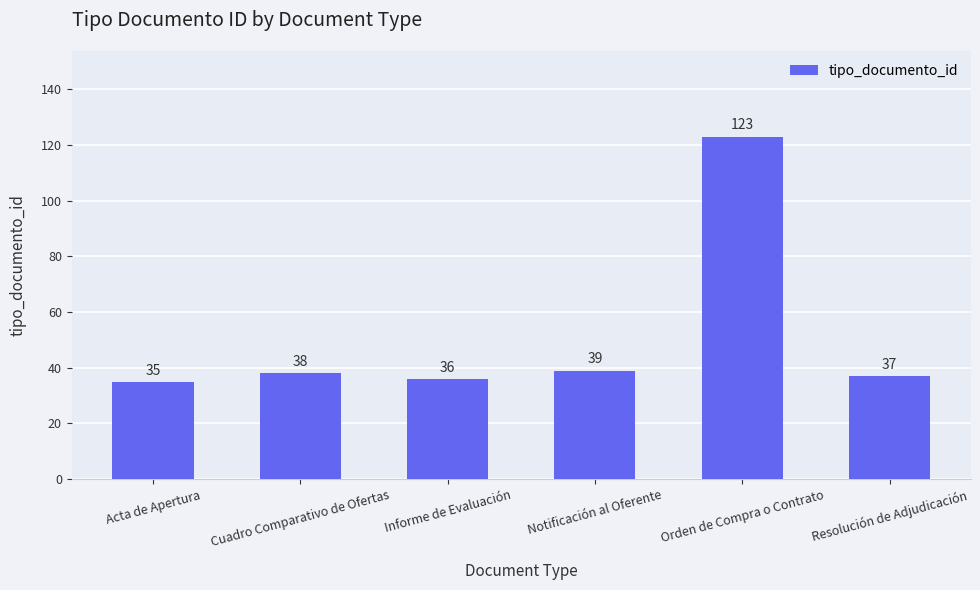

Which category has the highest value across all series?

Orden de Compra o Contrato